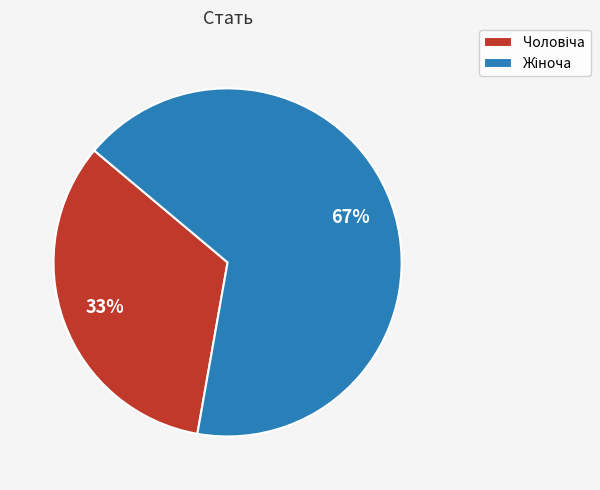

To the nearest percent, what is the average slice percentage?

50%